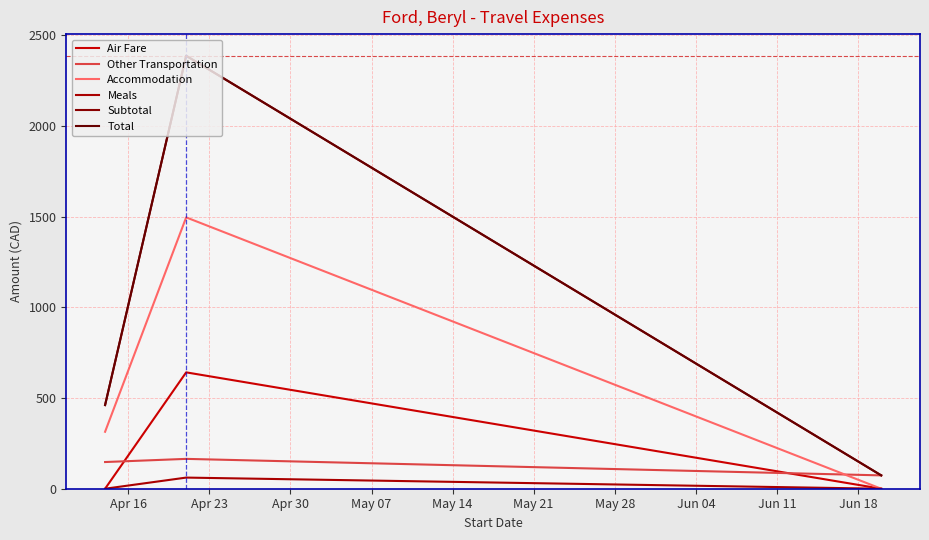

Rank the series by their maximum value, from lowest to highest.

Meals, Other Transportation, Air Fare, Accommodation, Subtotal, Total